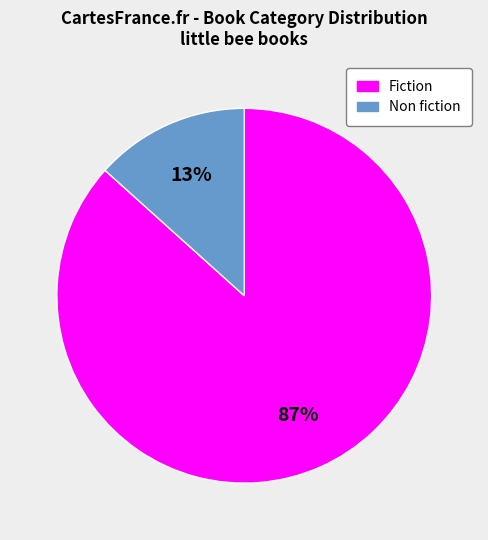

Which category has the smallest portion of the pie?

Non fiction